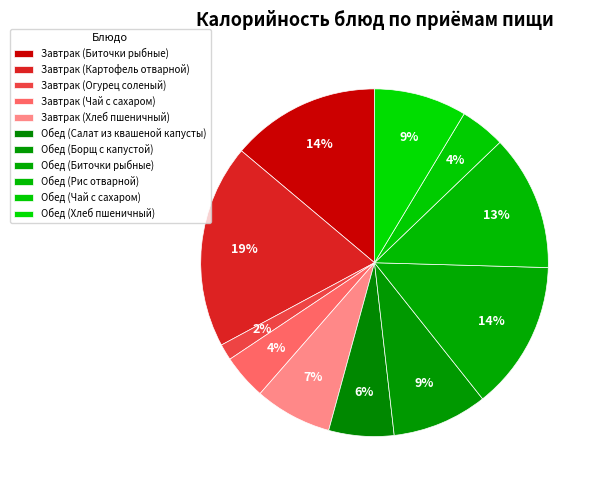

Does any single category account for the majority?

No